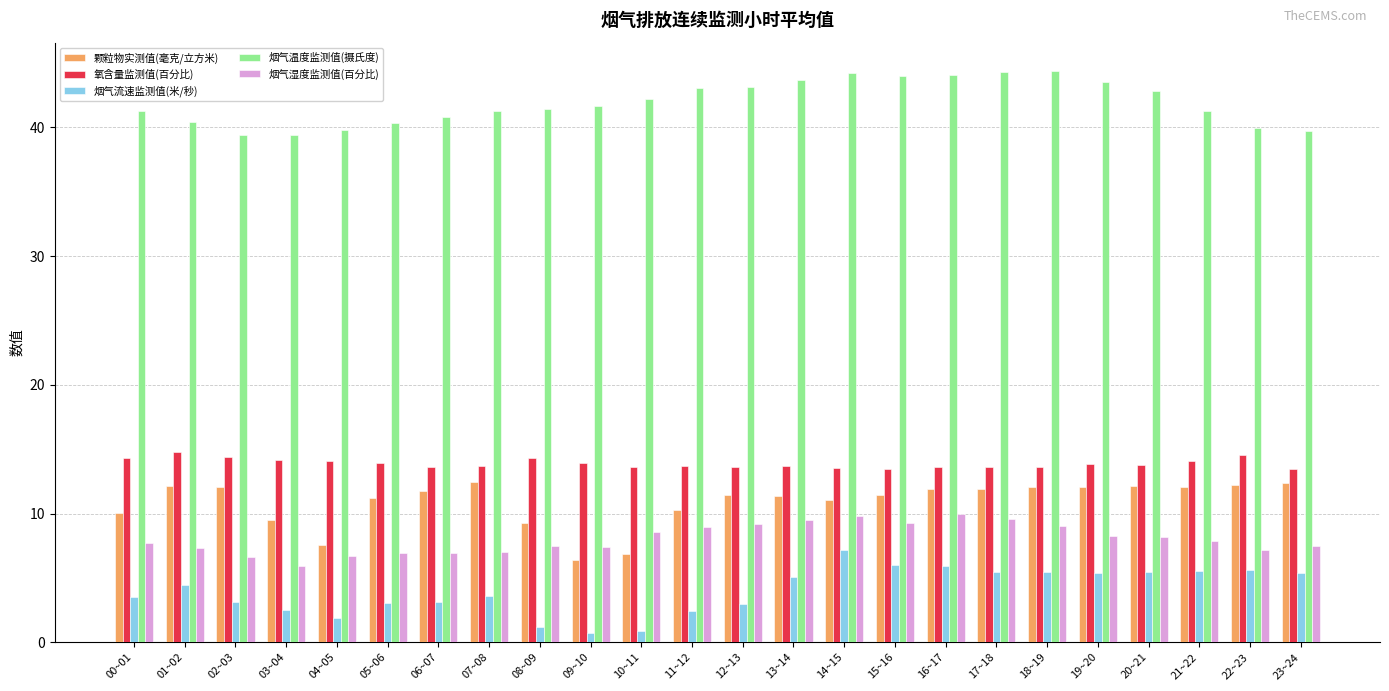

Rank the series by their maximum value, from highest to lowest.

烟气温度监测值(摄氏度), 氧含量监测值(百分比), 颗粒物实测值(毫克/立方米), 烟气湿度监测值(百分比), 烟气流速监测值(米/秒)